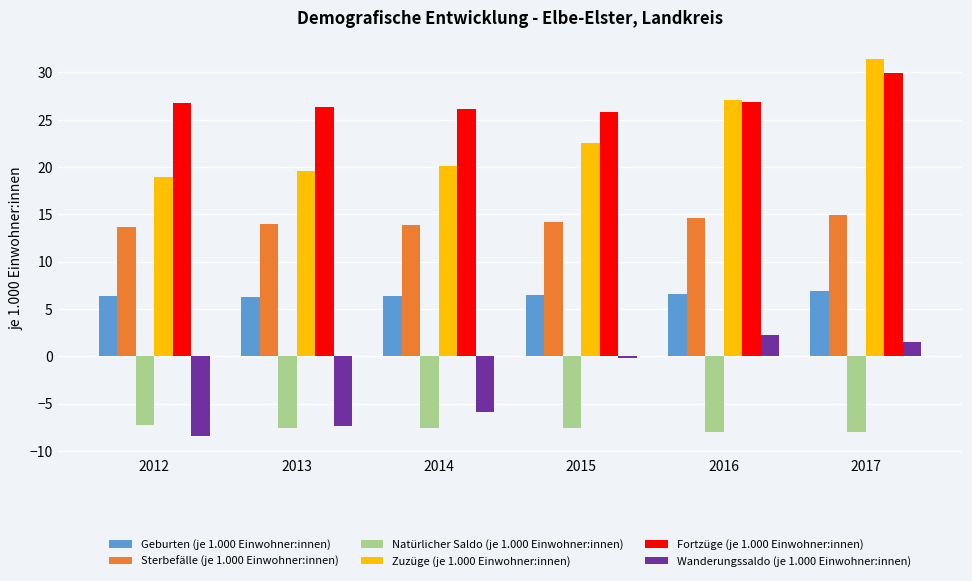

What is the greatest value displayed?

31.4